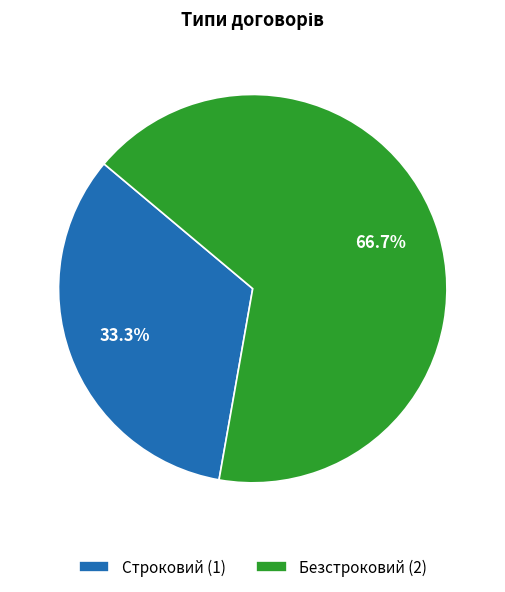

To the nearest percent, what portion does Безстроковий represent?

67%